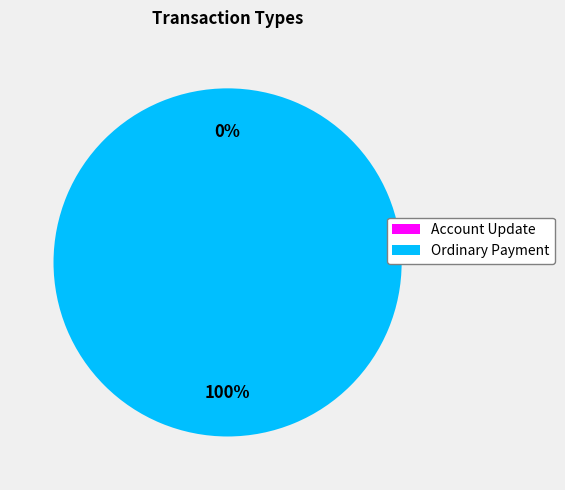

To the nearest percent, what is the difference between the Ordinary Payment and Account Update slice percentages?

100%